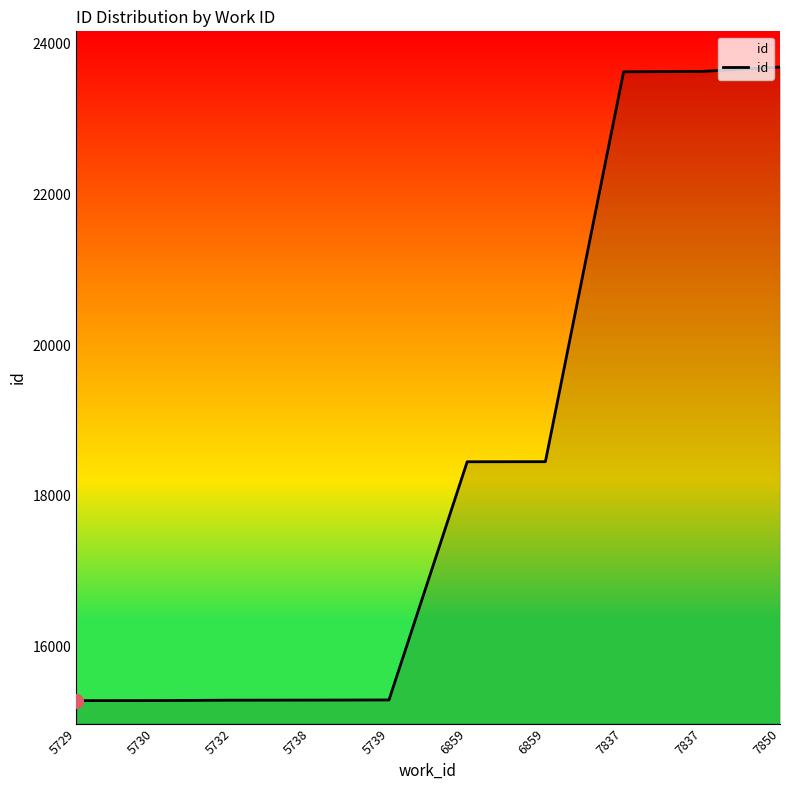

What is the greatest value displayed?

23689